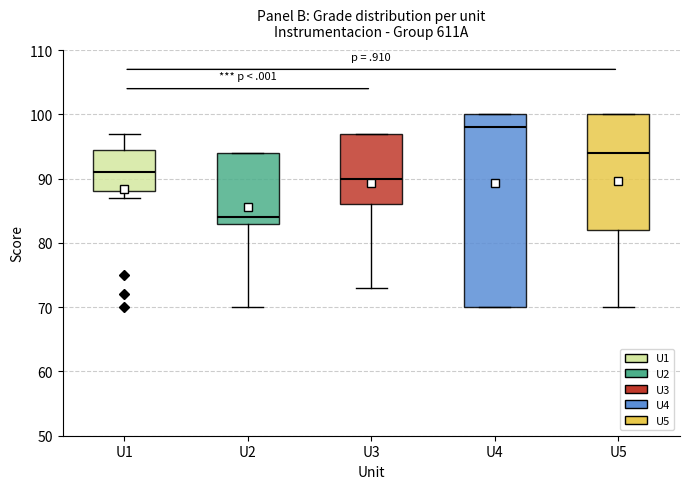

Reading left to right, read every box against the y-axis: the position of its median line, the range the box covers, and the ends of its whiskers. The values are not printed on the chart, so give them approximately, as read against the axis.

U1: median 91, box 88 to 95, whiskers 87 to 97
U2: median 84, box 83 to 94, whiskers 70 to 94
U3: median 90, box 86 to 97, whiskers 73 to 97
U4: median 98, box 70 to 100, whiskers 70 to 100
U5: median 94, box 82 to 100, whiskers 70 to 100